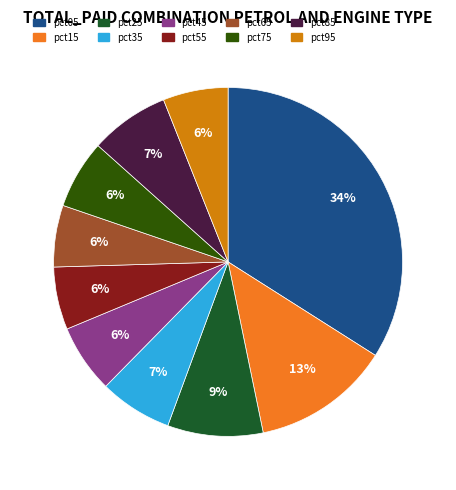

To the nearest percent, what is the average slice percentage?

10%